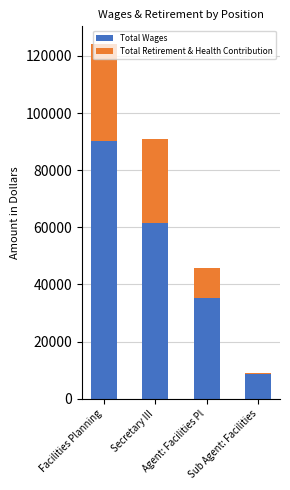

How many series are shown in this chart?

2